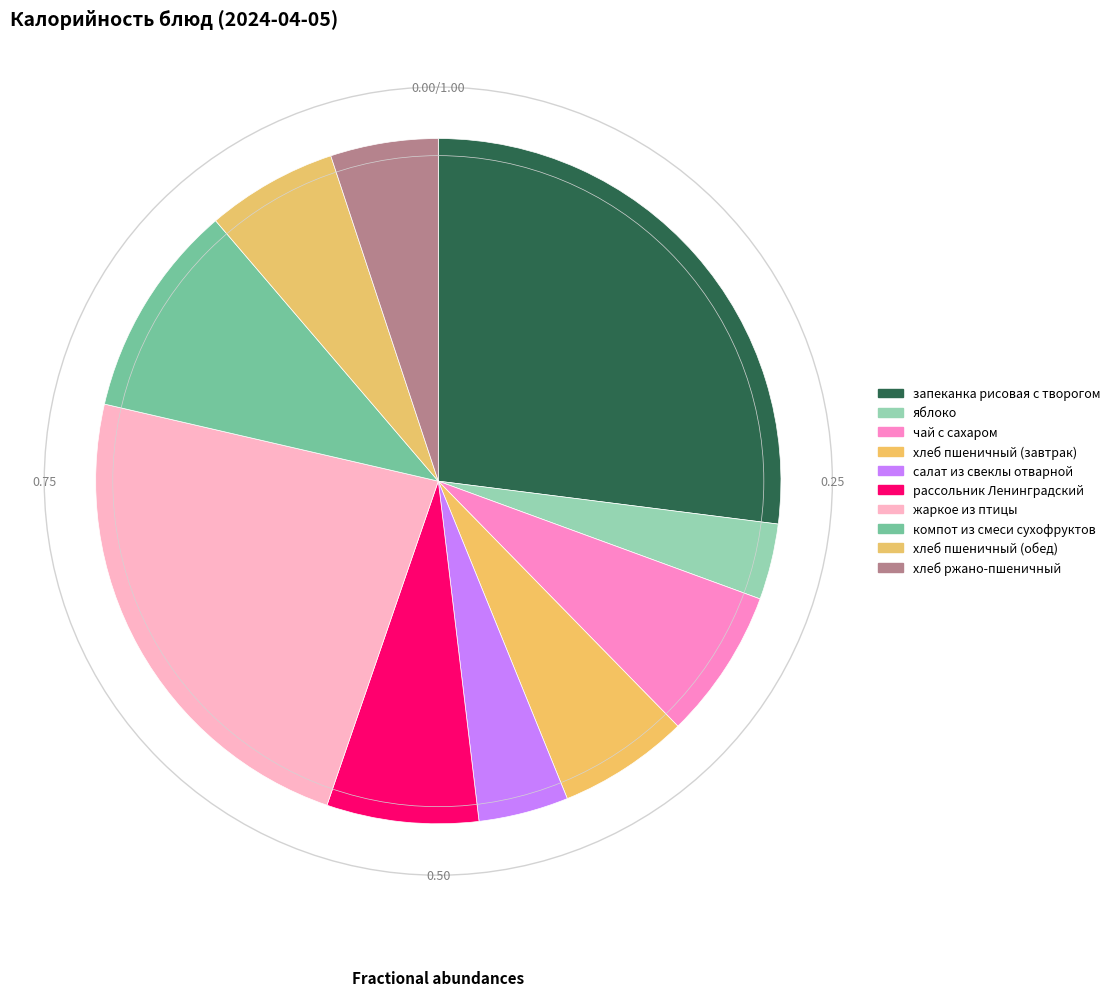

Count the number of slices in the pie.

10